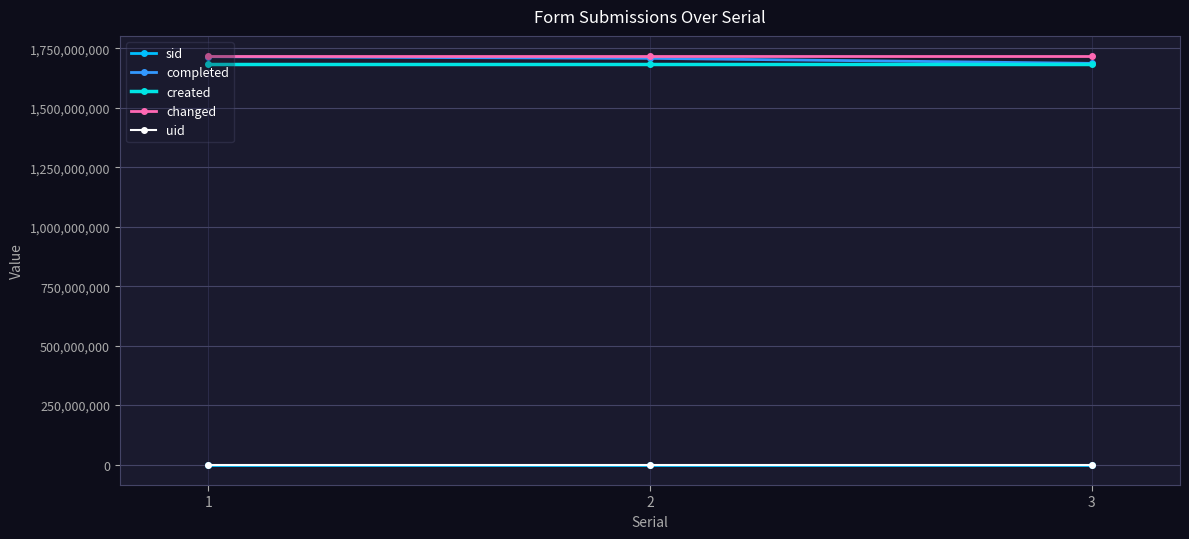

What is the average value of the changed series?

1716236359